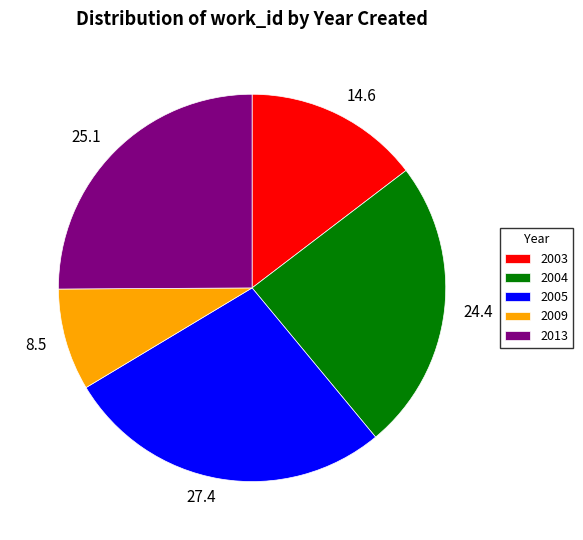

True or false: 25.1 accounts for 20% of the total.

False